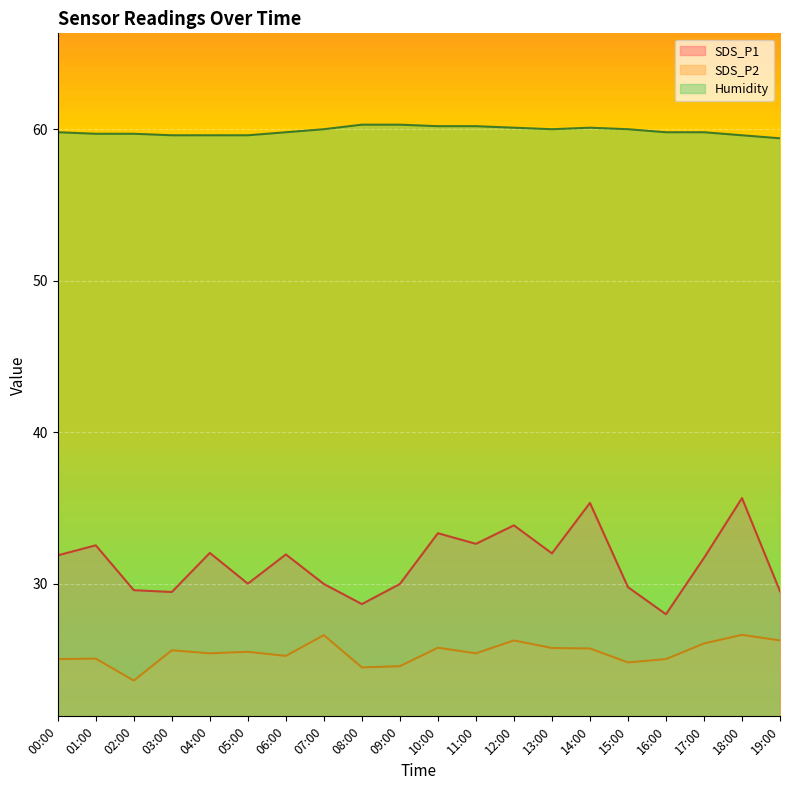

What is the difference between the highest and lowest values at 18:00?

33.0